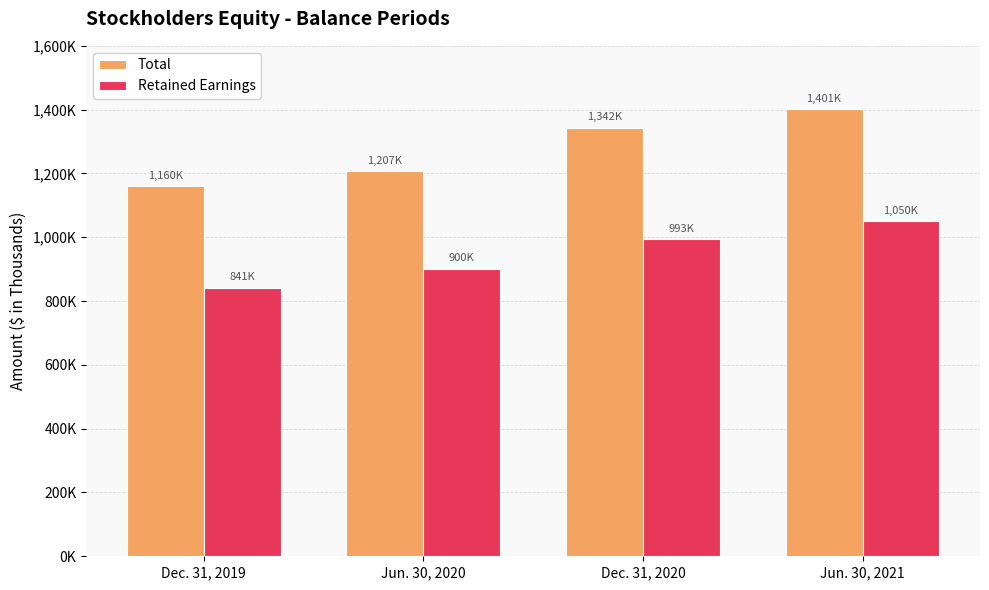

What are all the series names shown in the legend?

Total, Retained Earnings